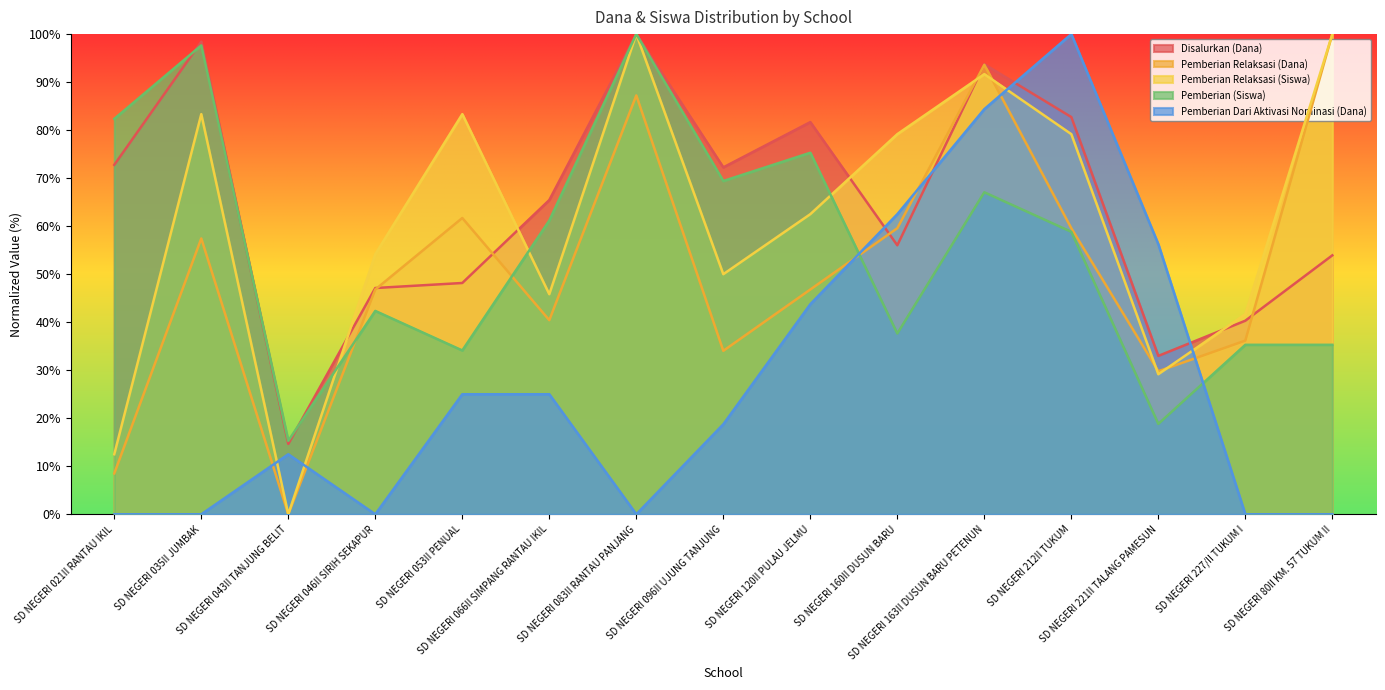

What is the average value of the Pemberian (Siswa) series?

55.4